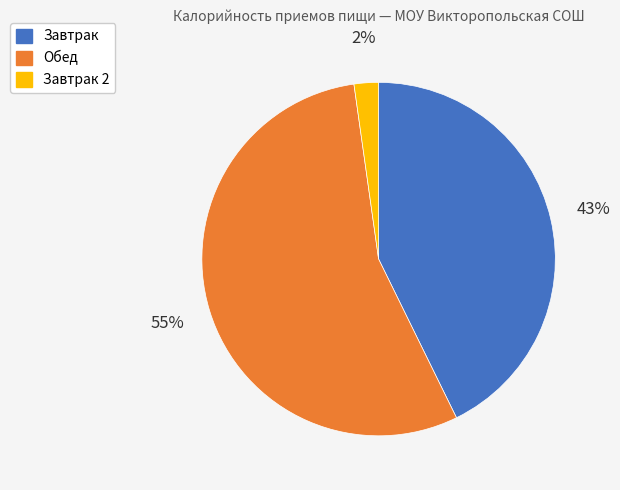

Is there any slice that represents more than half of the pie?

Yes